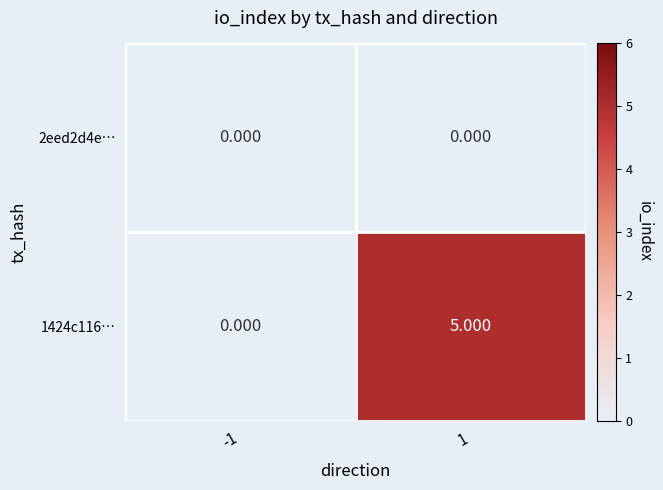

Which series has the largest total across all categories?

1424c116…